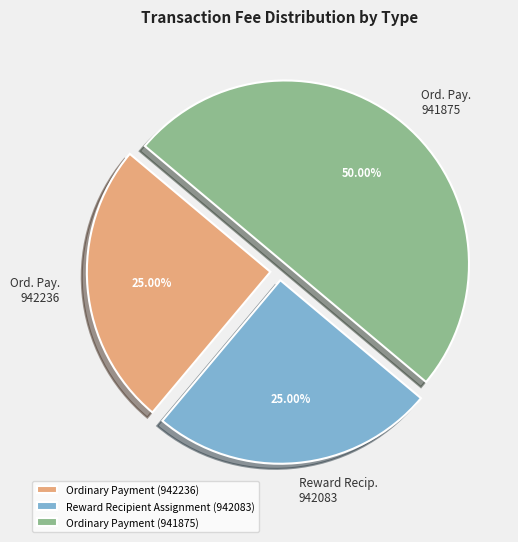

Is Reward Recipient Assignment (942083) the majority of the pie?

No